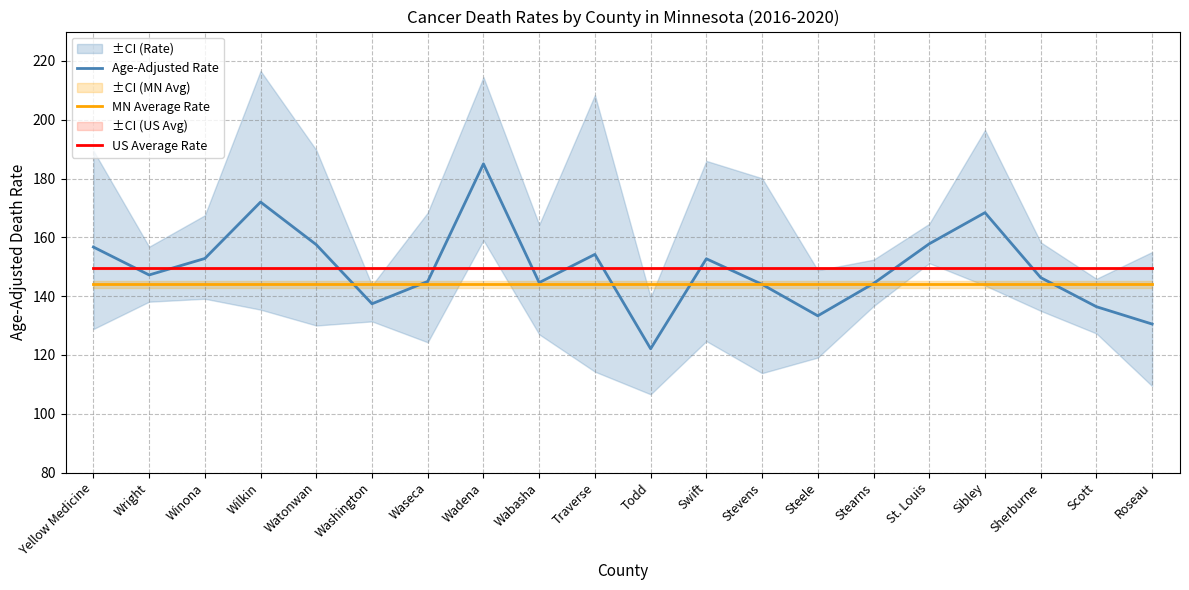

List the labels in order of Age-Adjusted Rate value, smallest first.

Todd, Roseau, Steele, Scott, Washington, Stevens, Stearns, Wabasha, Waseca, Sherburne, Wright, Swift, Winona, Traverse, Yellow Medicine, Watonwan, St. Louis, Sibley, Wilkin, Wadena